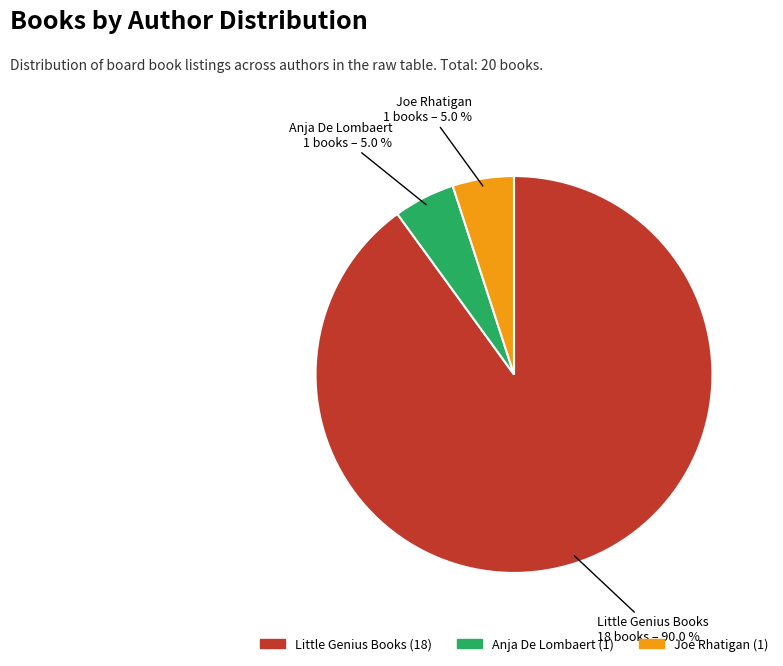

Is Little Genius Books the majority of the pie?

Yes